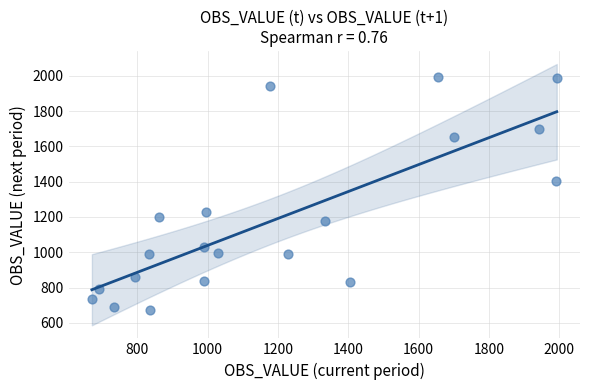

What is the range of Y values (max minus min)?

1321.6